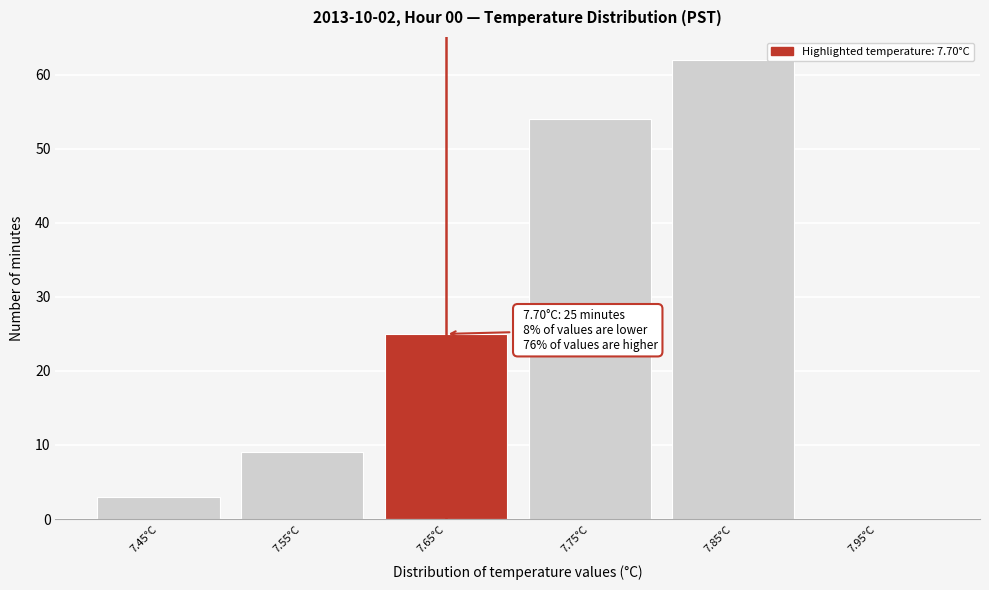

Reading right to left, extract all data points from this chart.

7.95°C=0	7.85°C=62	7.75°C=54	7.65°C=25	7.55°C=9	7.45°C=3